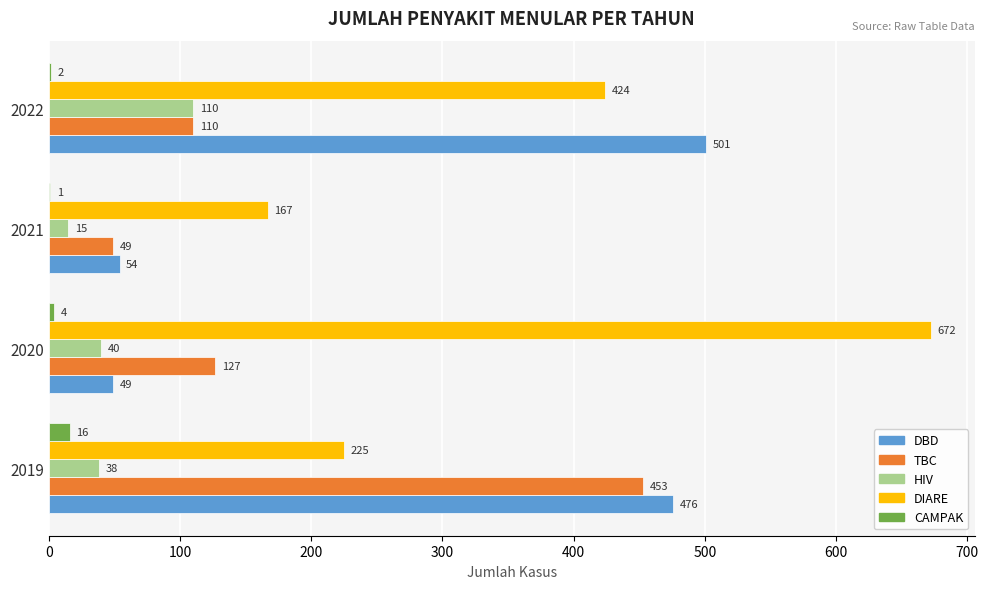

How many categories are shown in the chart?

4